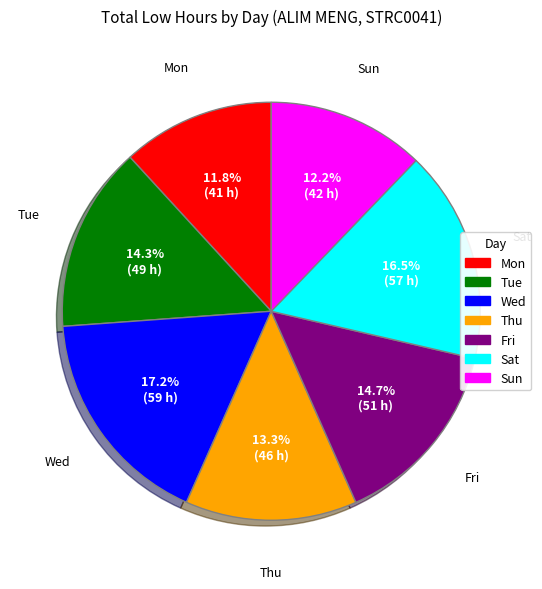

To the nearest percent, what is the average slice percentage?

14%